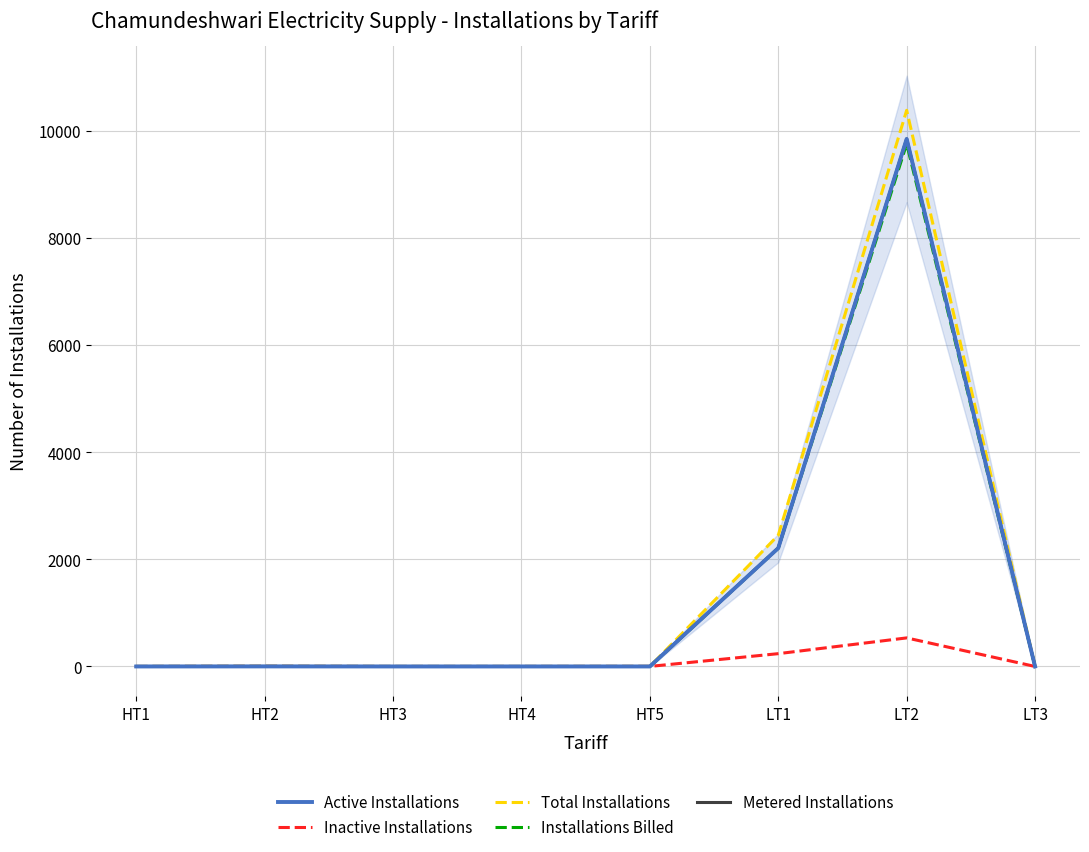

What is the greatest value displayed?

10377